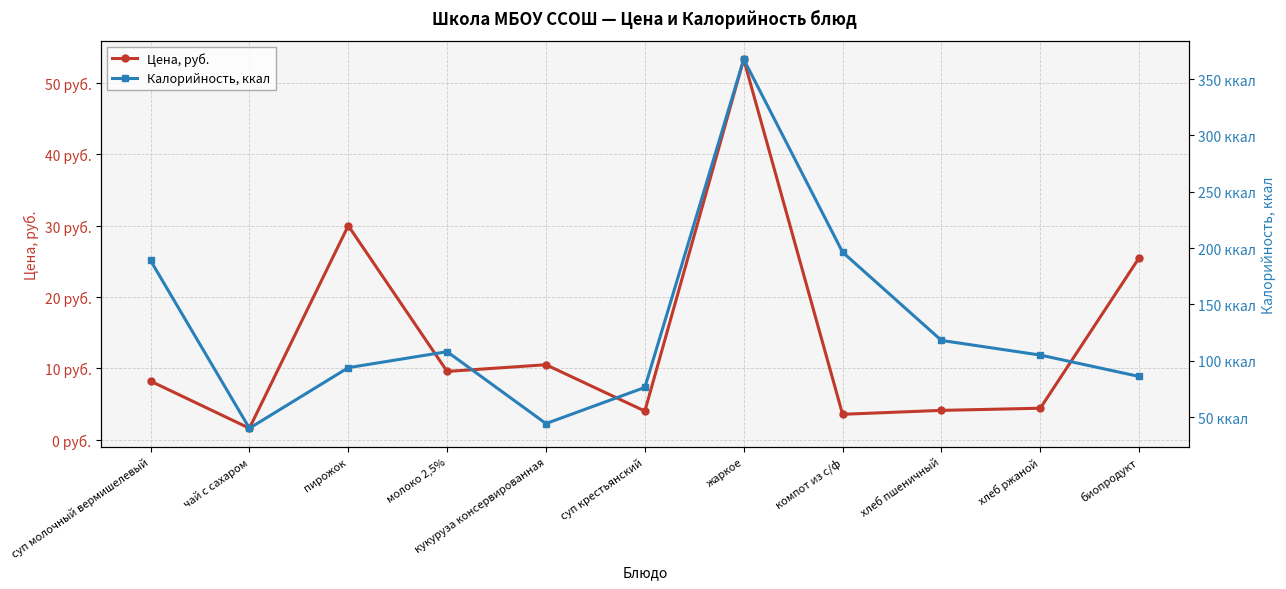

What is the difference between the Калорийность, ккал values at пирожок and хлеб ржаной?

11.2